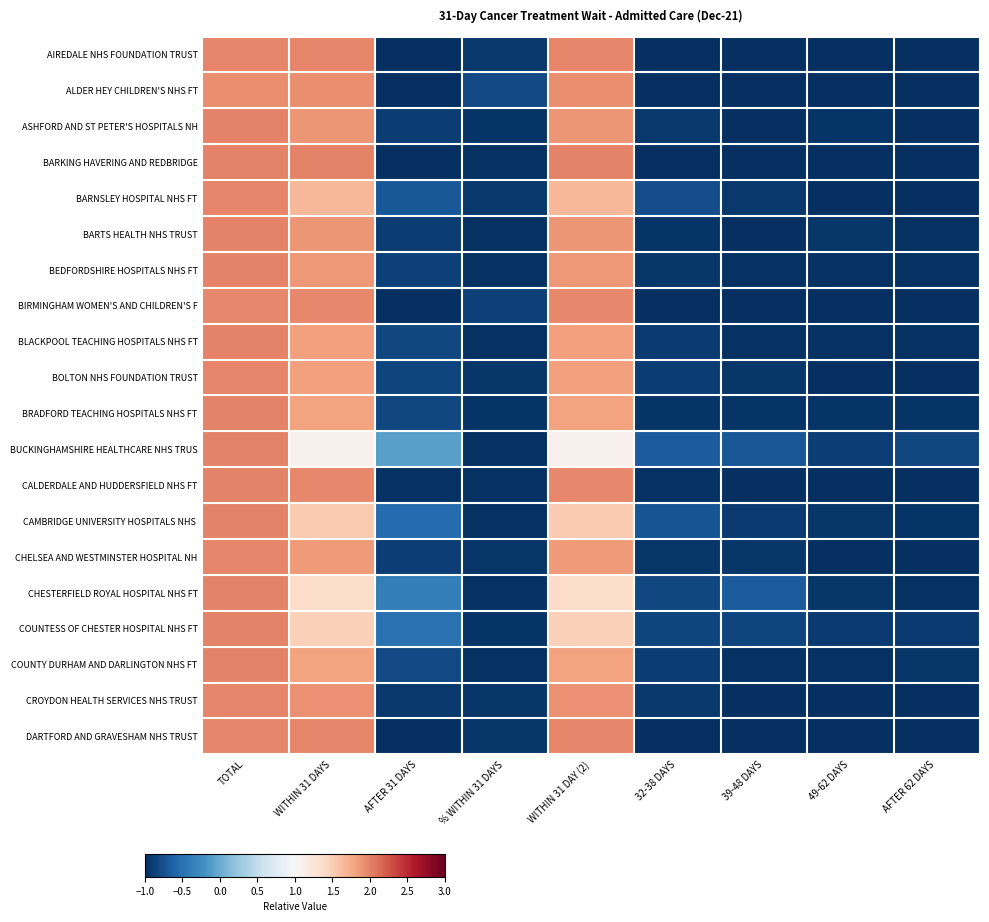

How many categories are shown in the chart?

9